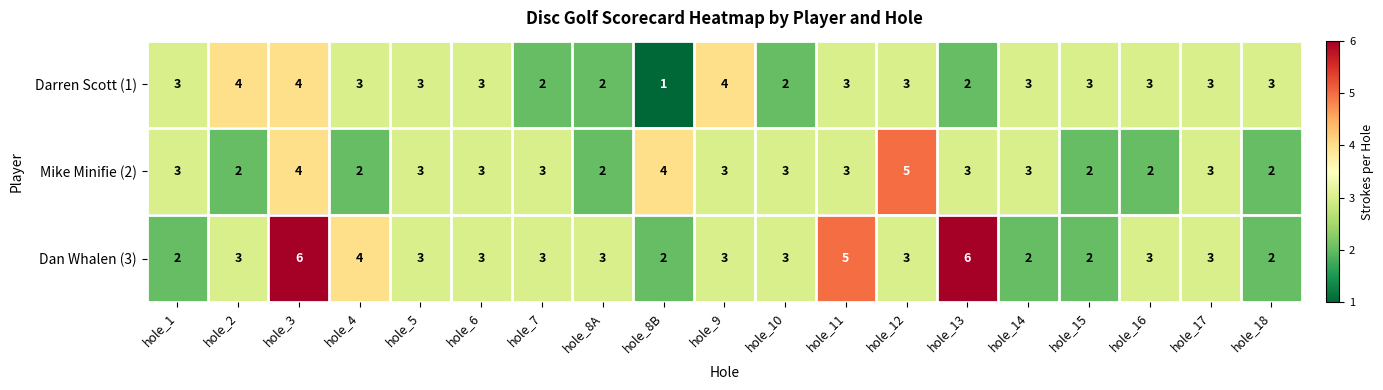

At which label does Darren Scott (1) reach its minimum?

hole_8B